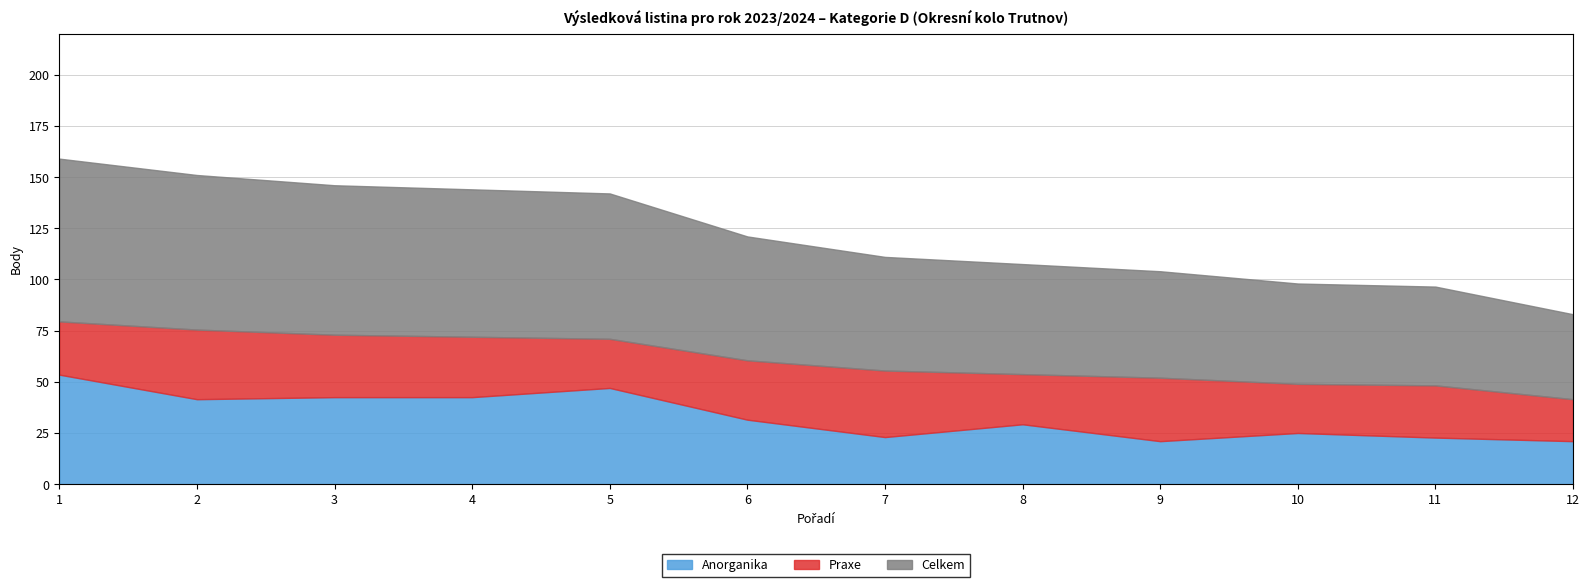

What is the difference between the Celkem values at 4 and 5?

1.0